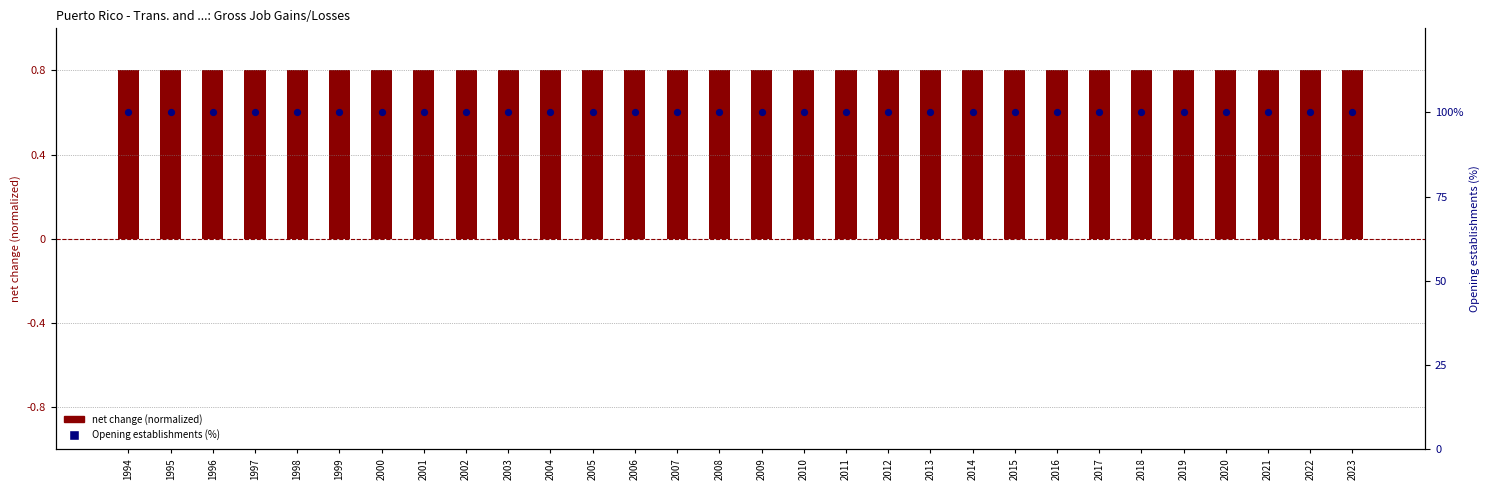

Is the value of net change (normalized) at 2013 greater than the value of Opening establishments (%) at 2004?

No